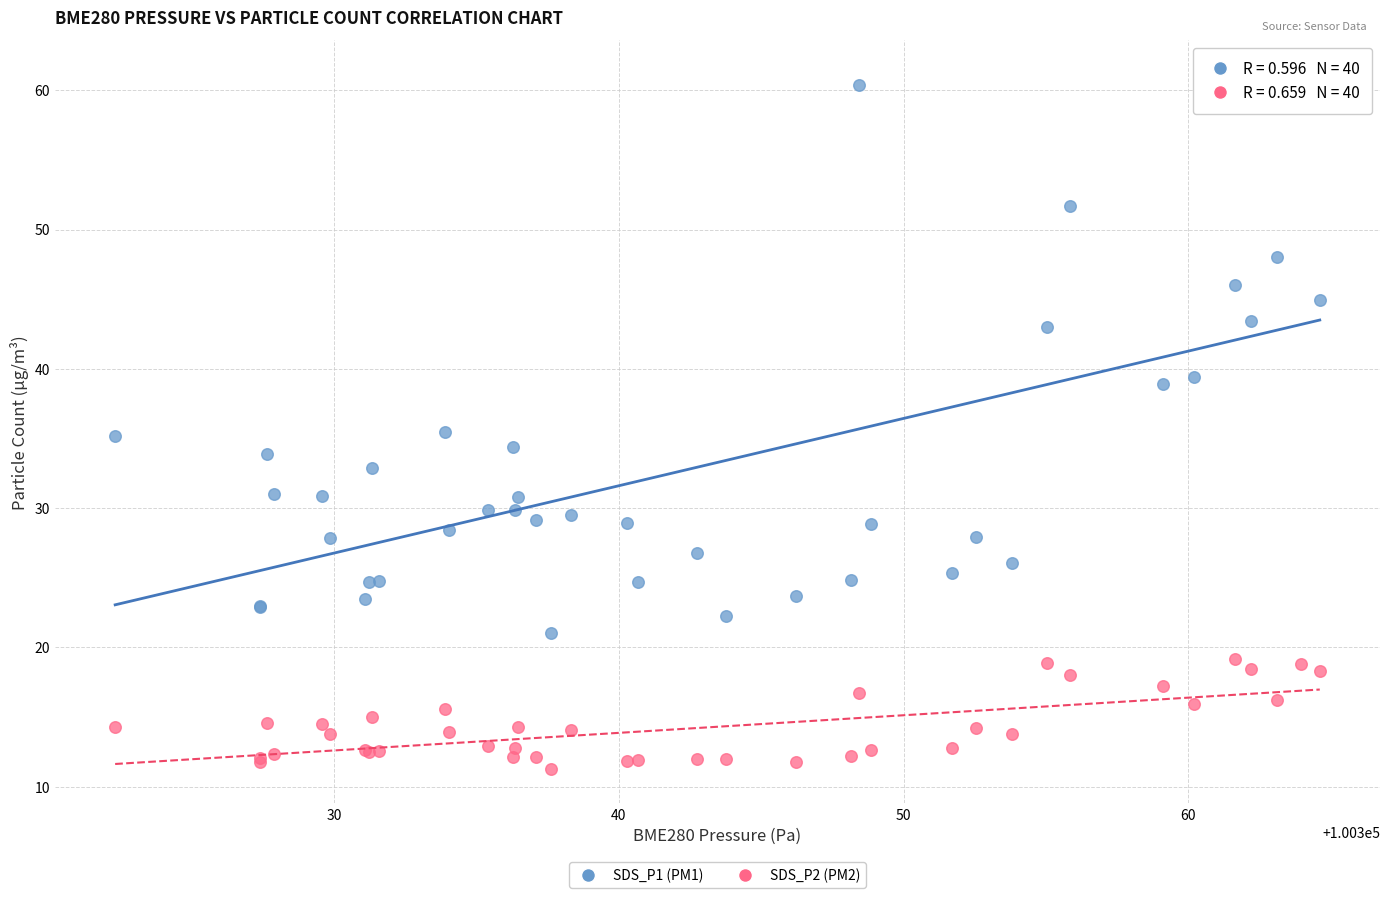

Which series contains the lowest Y value?

SDS_P2 (PM2)